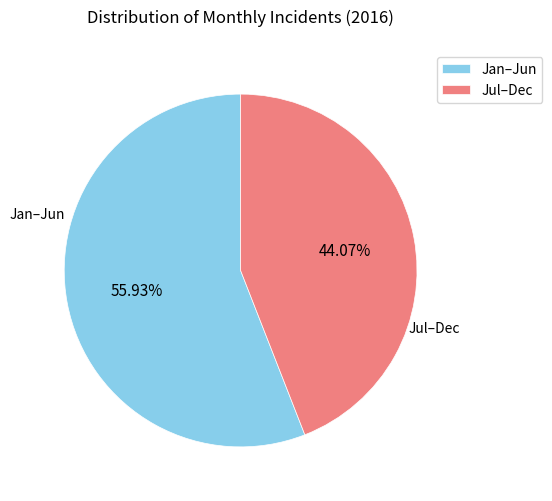

Which category has the smallest portion of the pie?

Jul–Dec